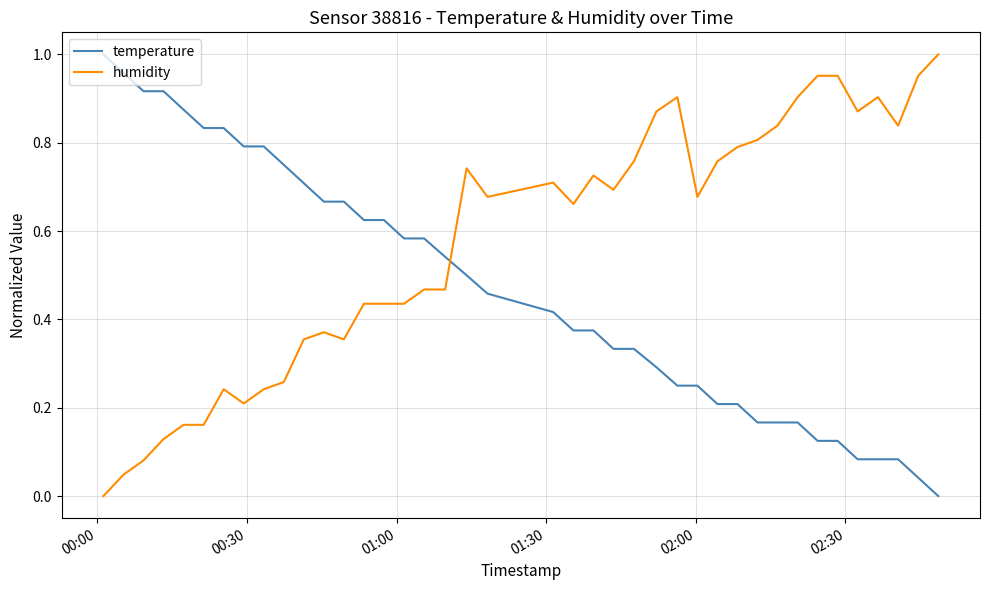

True or false: temperature and humidity cross at least once.

True